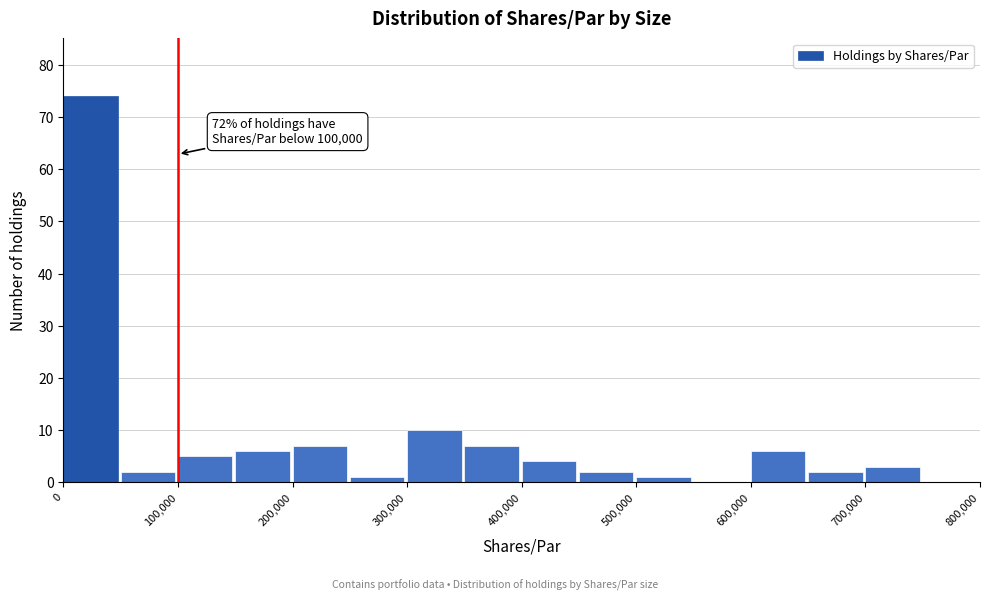

Over which range of the x-axis is the bar tallest?

0 to 50000